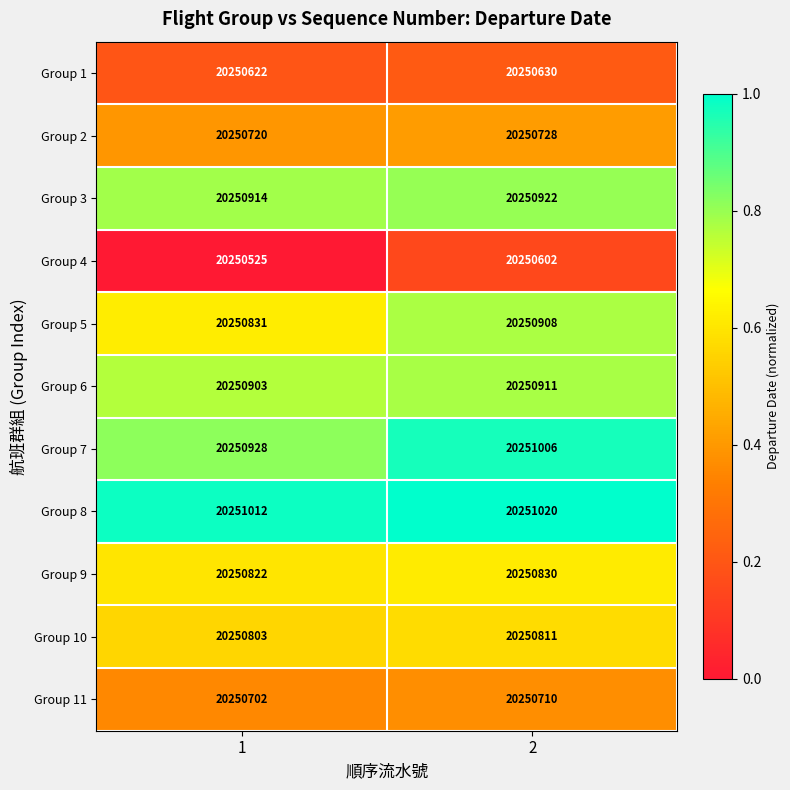

Reading left to right, transcribe all the data shown in this chart.

Group 1: 20250622	20250630
Group 2: 20250720	20250728
Group 3: 20250914	20250922
Group 4: 20250525	20250602
Group 5: 20250831	20250908
Group 6: 20250903	20250911
Group 7: 20250928	20251006
Group 8: 20251012	20251020
Group 9: 20250822	20250830
Group 10: 20250803	20250811
Group 11: 20250702	20250710